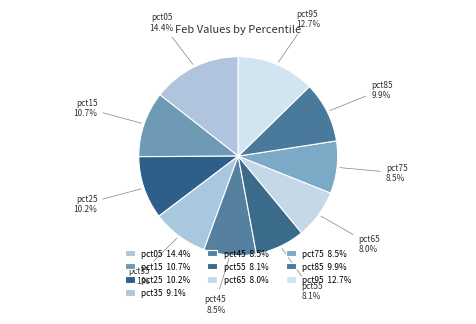

How many slices are in this pie chart?

10